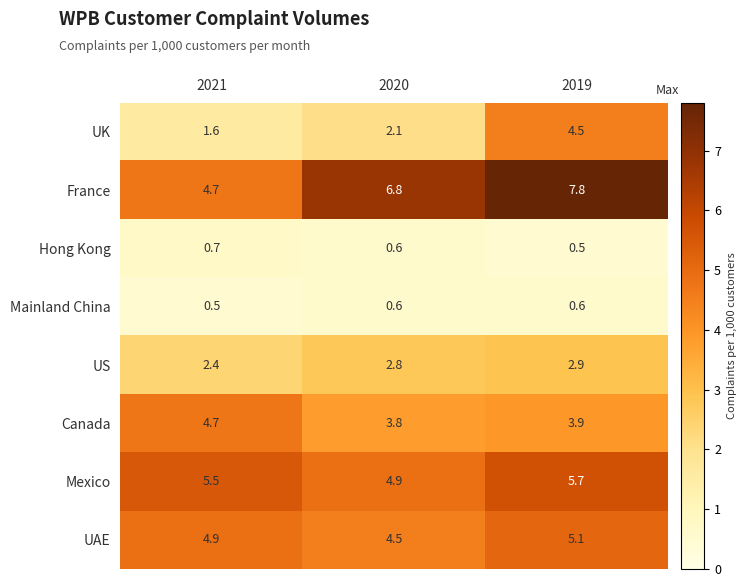

Rank the series by their maximum value, from highest to lowest.

France, Mexico, UAE, Canada, UK, US, Hong Kong, Mainland China